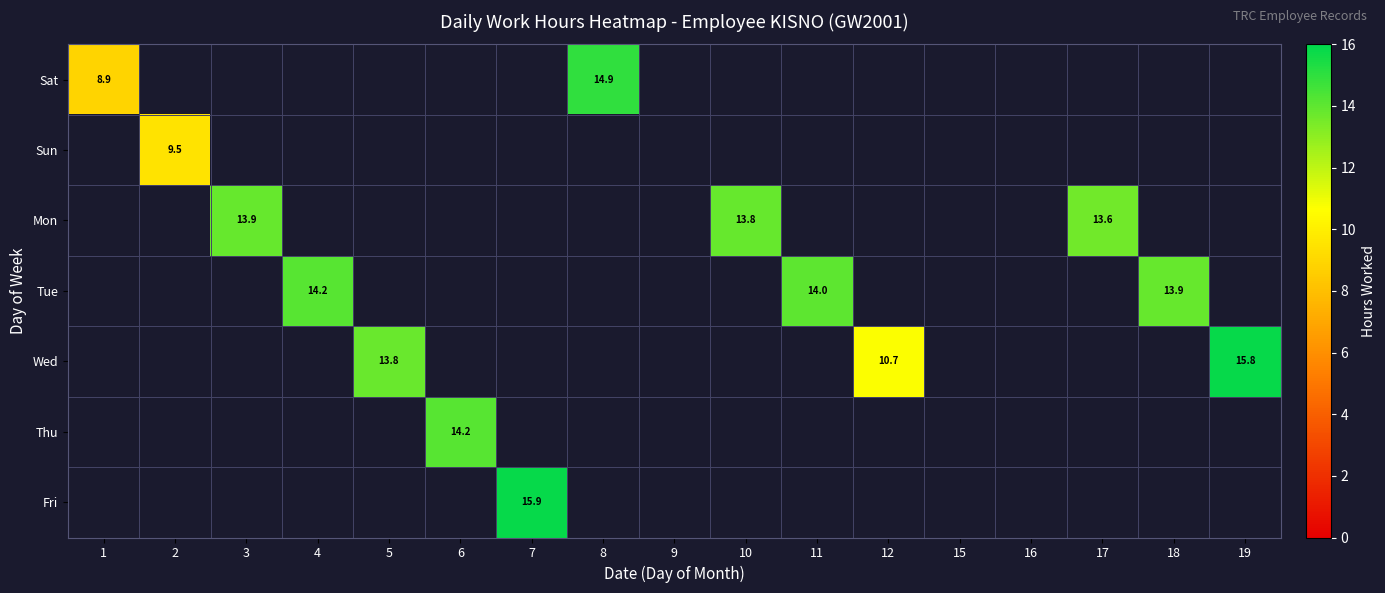

What is the sum of all Thu values?

14.2